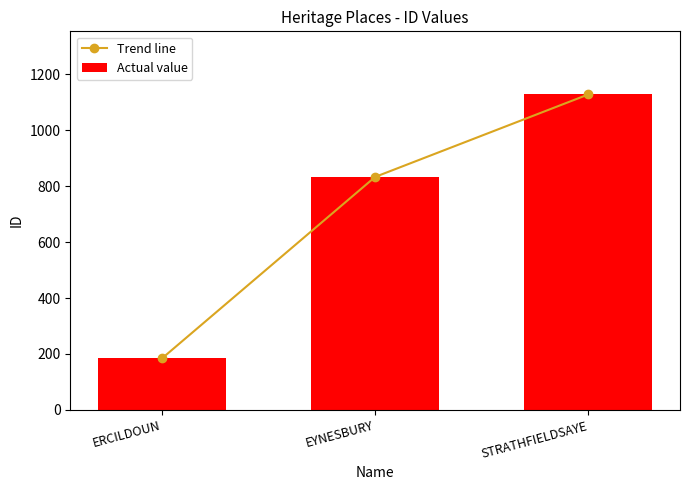

Reading left to right, what are all the values shown in this chart?

Trend line: ERCILDOUN=184	EYNESBURY=833	STRATHFIELDSAYE=1128
Actual value: ERCILDOUN=184	EYNESBURY=833	STRATHFIELDSAYE=1128